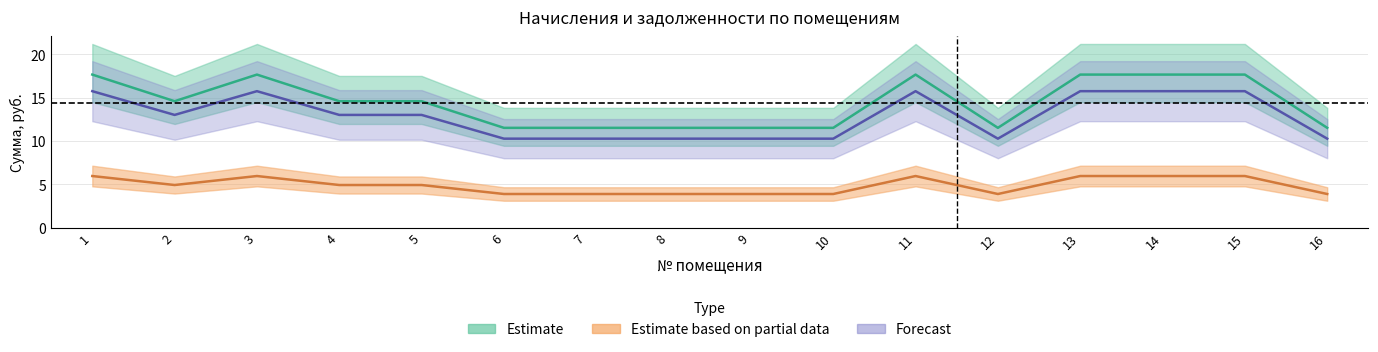

The value of начислено at 2 is 1.0. True or false?

False